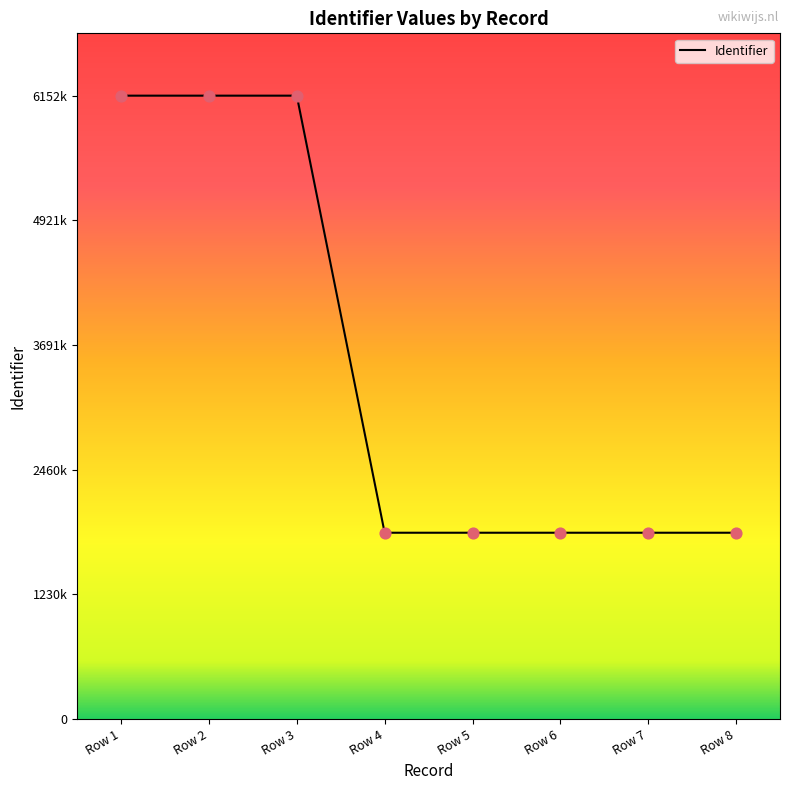

What is the change in value from Row 3 to Row 4?

-4314357